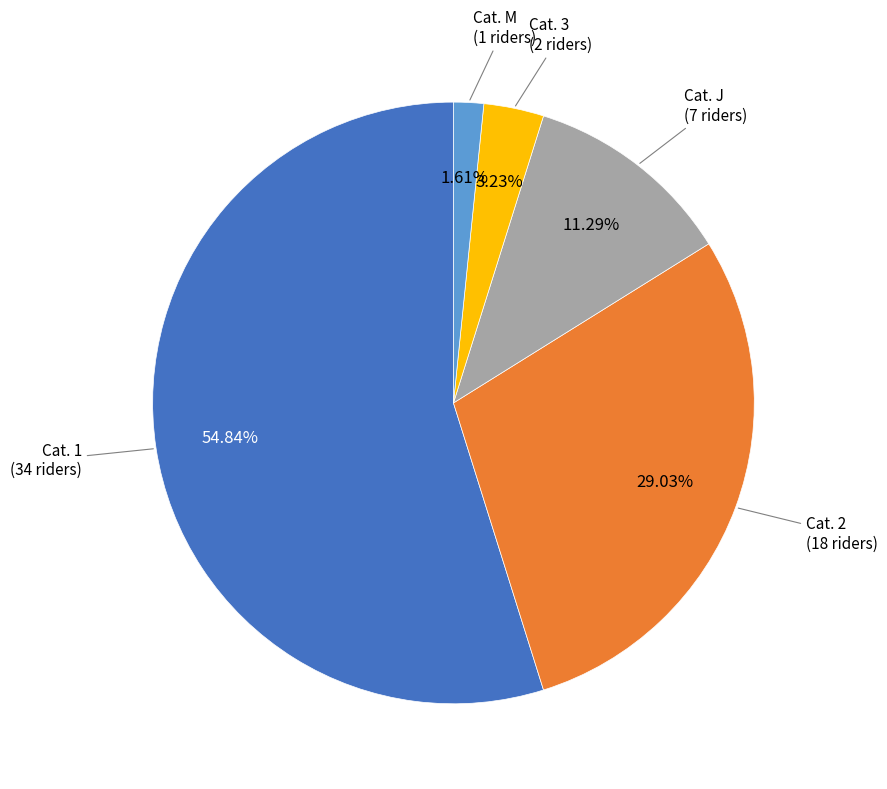

Is there any slice that represents more than half of the pie?

Yes